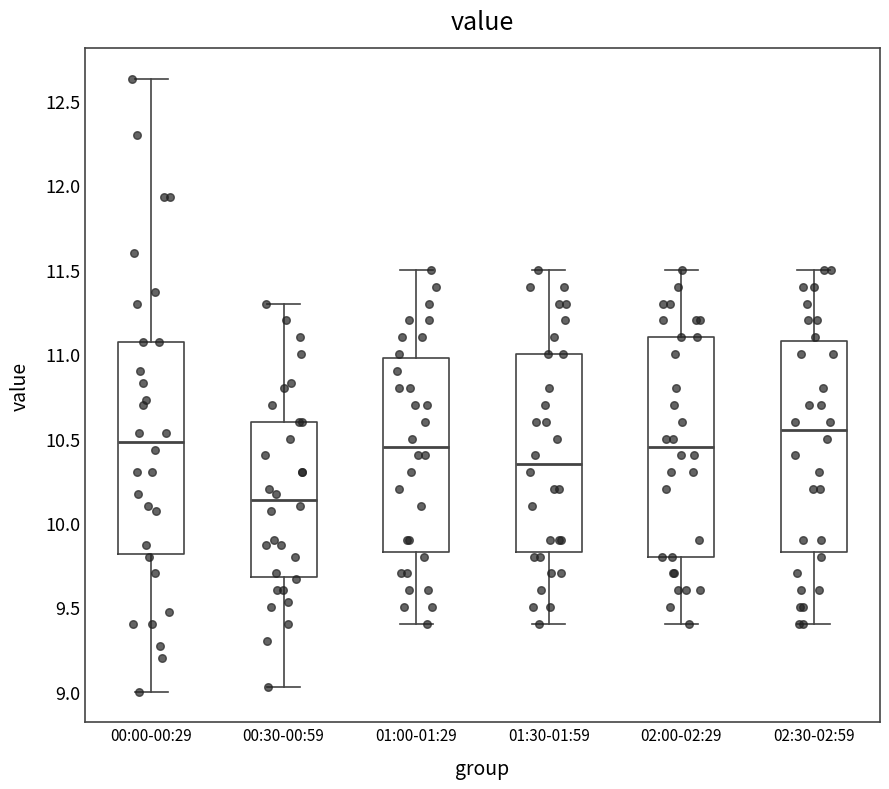

Reading left to right, read every box against the y-axis: the position of its median line, the range the box covers, and the ends of its whiskers. The values are not printed on the chart, so give them approximately, as read against the axis.

00:00-00:29: median 10.50, box 9.80 to 11.05, whiskers 9.00 to 12.65
00:30-00:59: median 10.15, box 9.70 to 10.60, whiskers 9.05 to 11.30
01:00-01:29: median 10.45, box 9.85 to 11.00, whiskers 9.40 to 11.50
01:30-01:59: median 10.35, box 9.85 to 11.00, whiskers 9.40 to 11.50
02:00-02:29: median 10.45, box 9.80 to 11.10, whiskers 9.40 to 11.50
02:30-02:59: median 10.55, box 9.85 to 11.10, whiskers 9.40 to 11.50